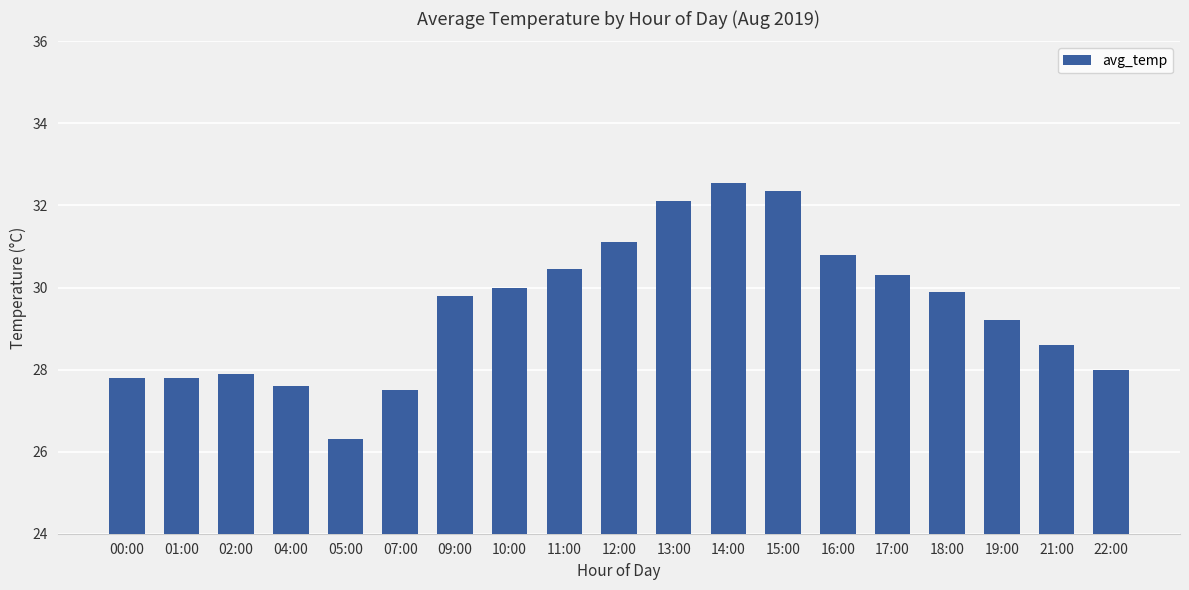

At which label does the data first exceed 29?

09:00